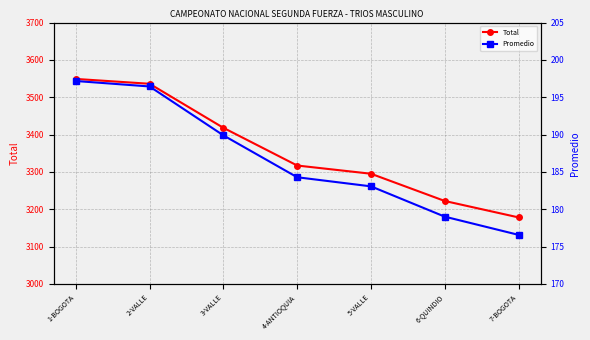

Is the value of Promedio at 6-QUINDIO greater than the value of Total at 2-VALLE?

No